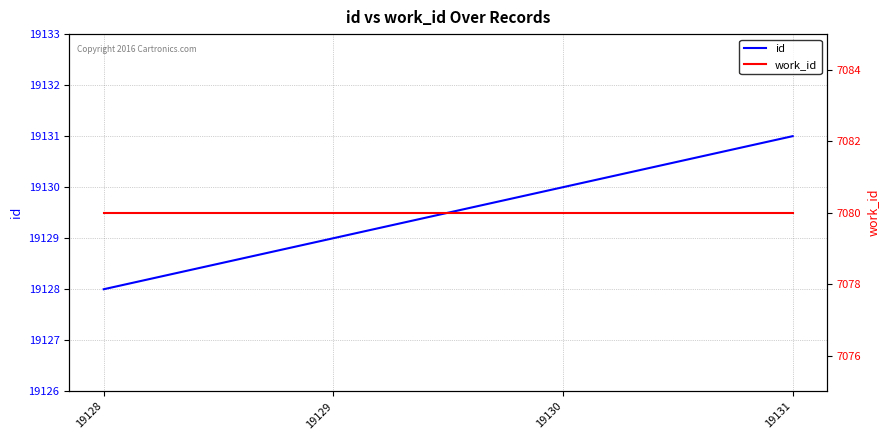

Between 19129 and 19128, which is larger?

19129